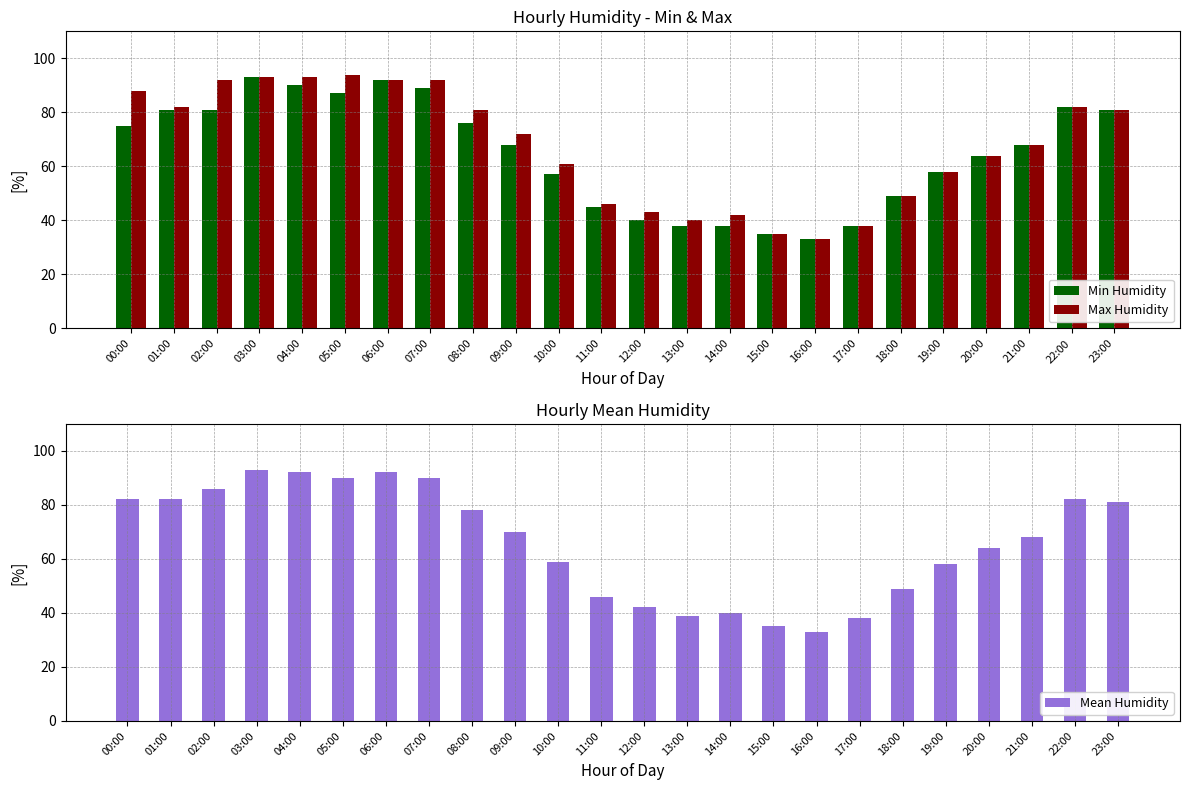

Is the value of Min Humidity at 09:00 greater than the value of Mean Humidity at 22:00?

No